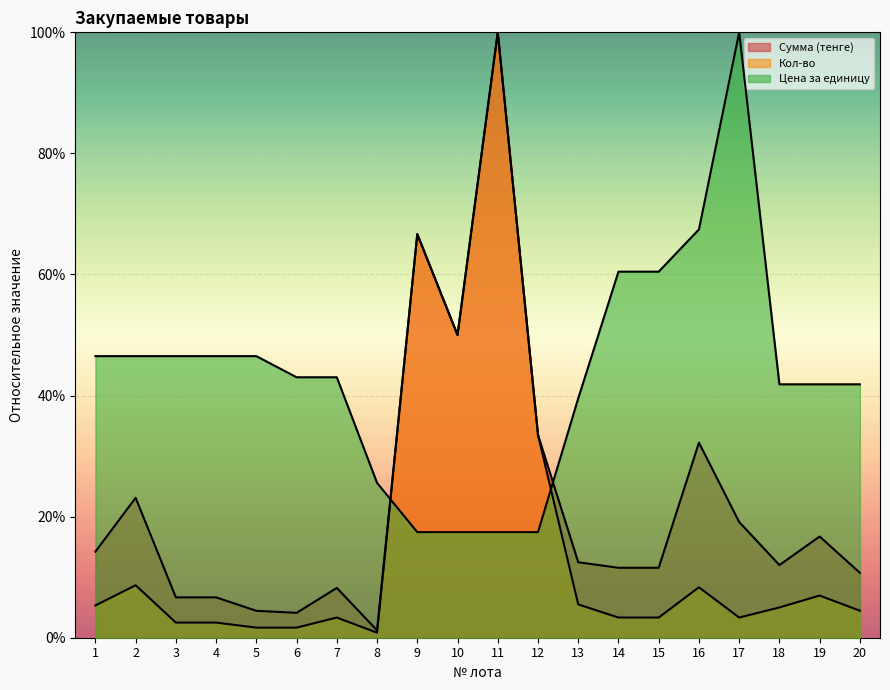

Where is the first local maximum for Сумма (тенге)?

2